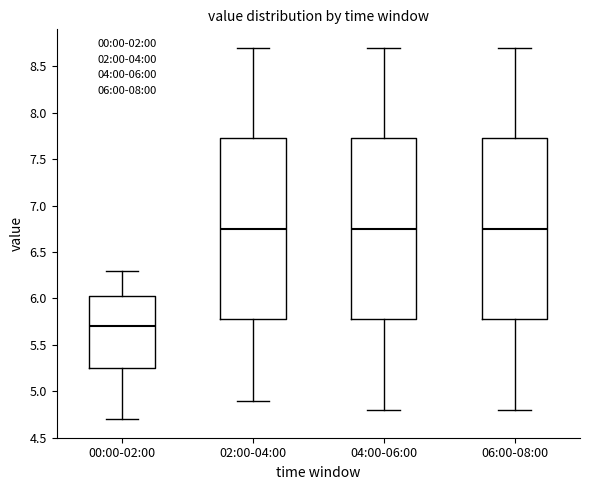

Reading left to right, read every box against the y-axis: the position of its median line, the range the box covers, and the ends of its whiskers. The values are not printed on the chart, so give them approximately, as read against the axis.

00:00-02:00: median 5.70, box 5.25 to 6.05, whiskers 4.70 to 6.30
02:00-04:00: median 6.75, box 5.80 to 7.75, whiskers 4.90 to 8.70
04:00-06:00: median 6.75, box 5.80 to 7.75, whiskers 4.80 to 8.70
06:00-08:00: median 6.75, box 5.80 to 7.75, whiskers 4.80 to 8.70